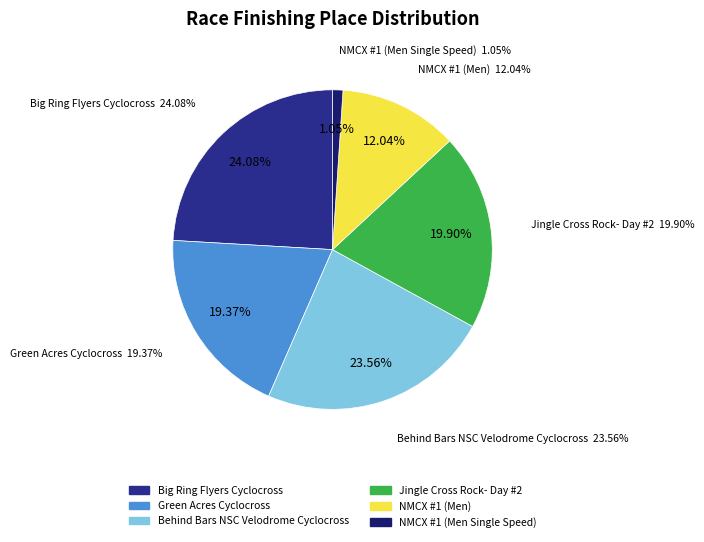

Count the number of slices in the pie.

6